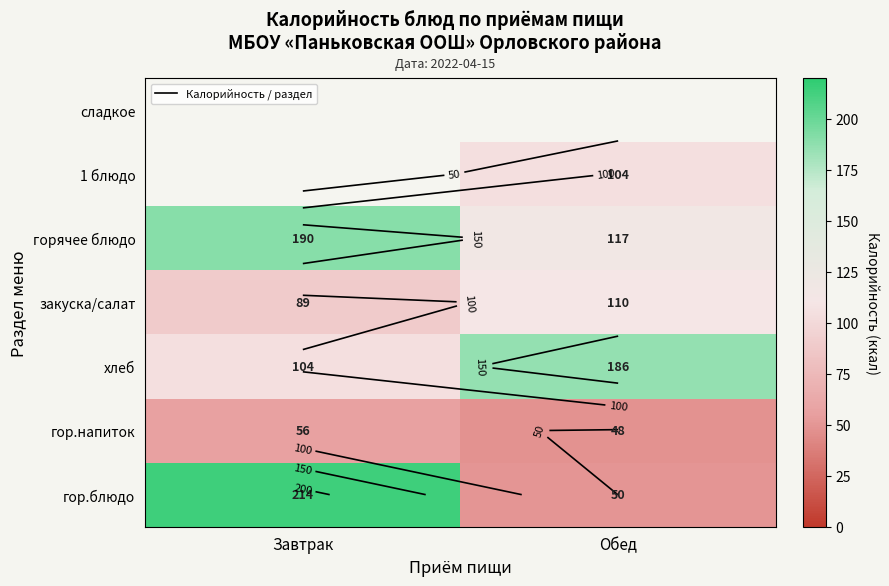

Which category has the lowest value across all series?

Обед